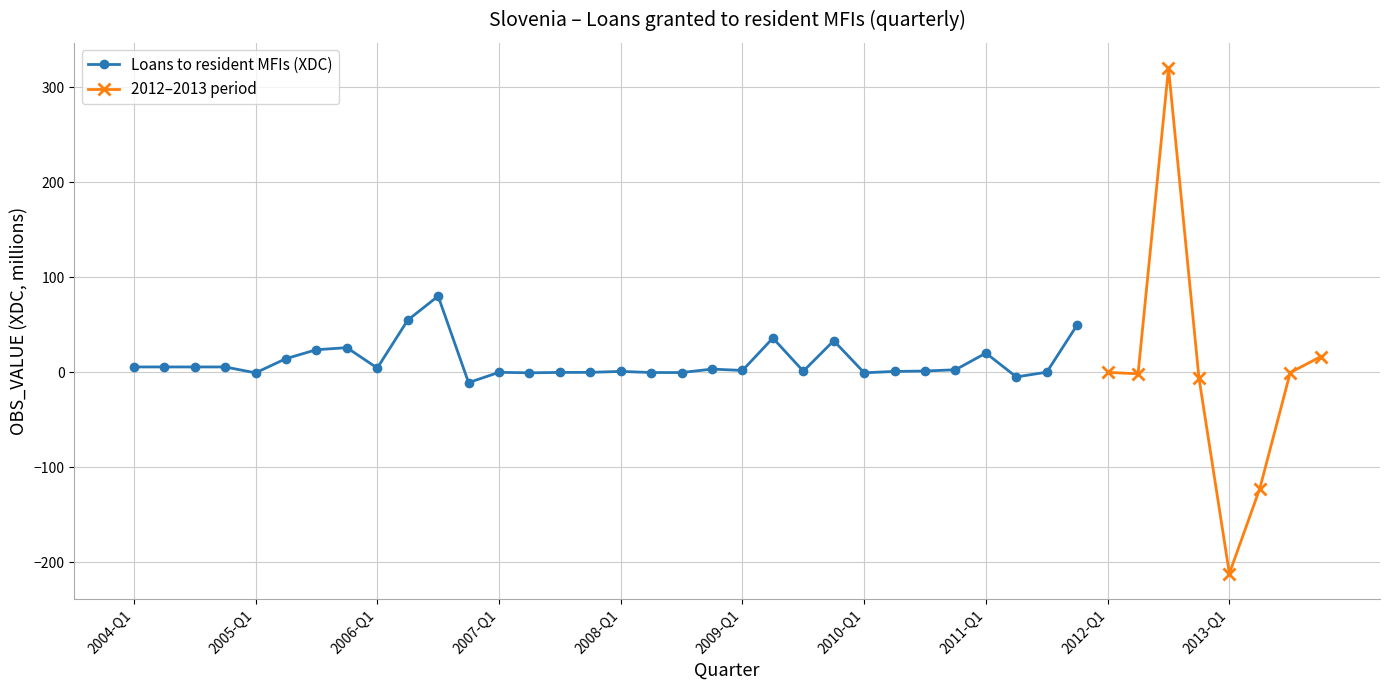

Reading right to left, extract all data points from this chart.

16.5	-0.3	-122.3	-211.7	-5.6	320.2	-1.5	-0.0	49.9	0.2	-4.8	20.3	2.7	1.4	0.9	-0.5	33.3	1.2	36.1	2.0	3.4	-0.2	-0.2	1.0	-0.0	-0.1	-0.5	0.0	-10.8	80.2	54.9	4.5	26.0	23.8	14.4	-0.6	5.7	5.7	5.7	5.7